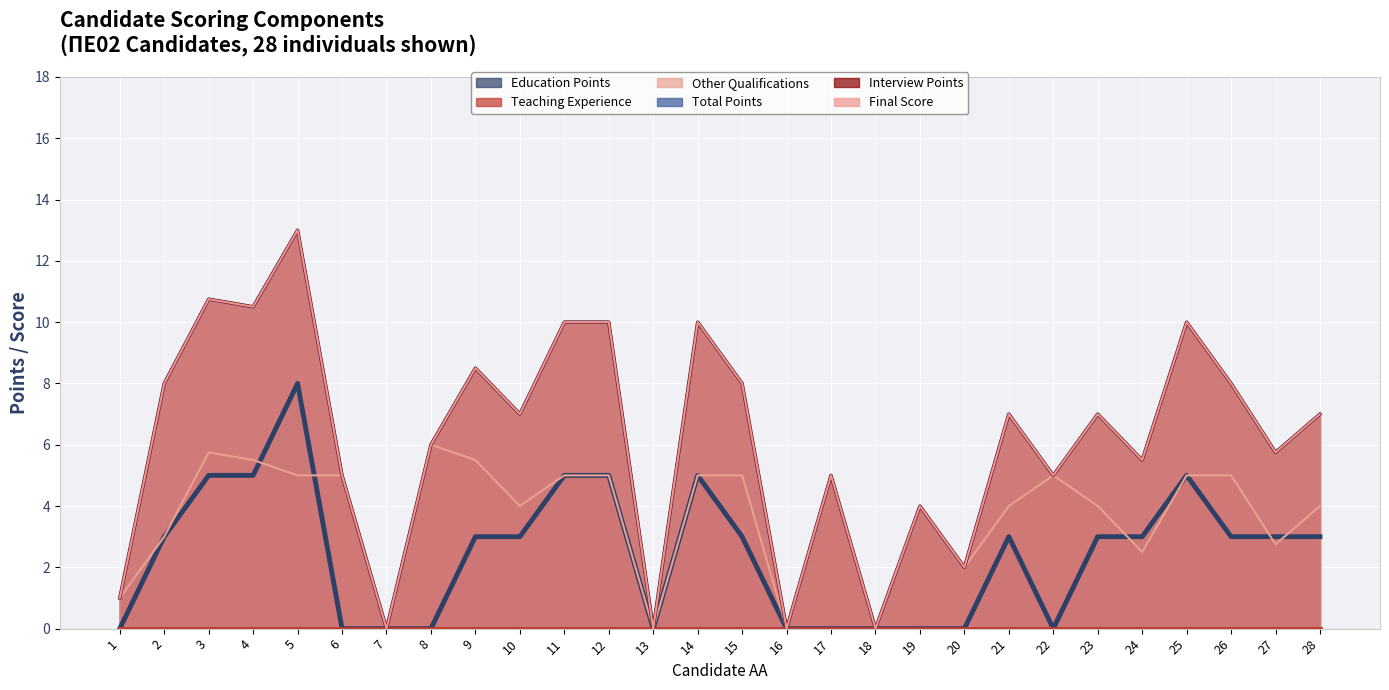

Between 15 and 22, which series saw the biggest shift?

Education Points